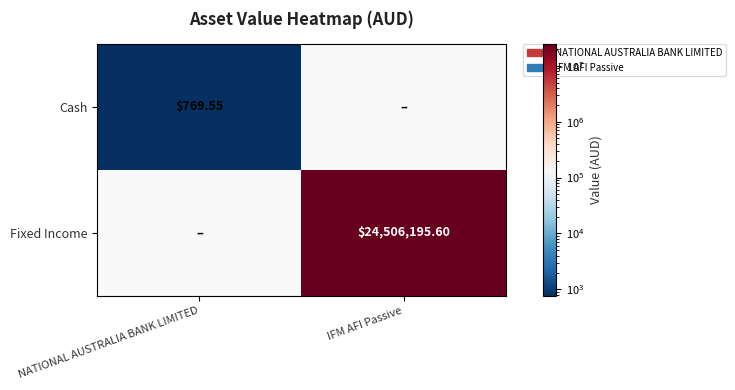

Which category has the highest value across all series?

IFM AFI Passive